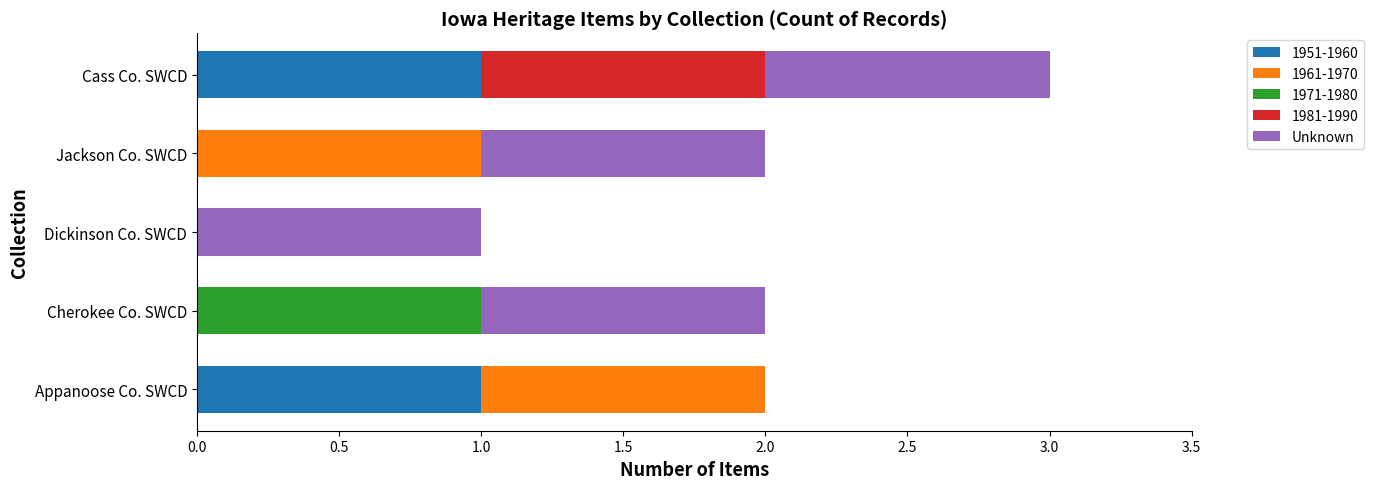

At which category is the sum across all series the highest?

Cass Co. SWCD